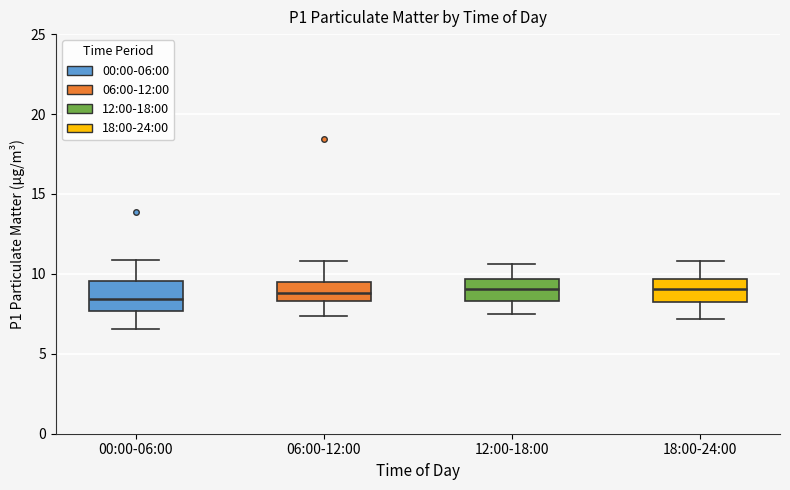

Reading left to right, read every box against the y-axis: the position of its median line, the range the box covers, and the ends of its whiskers. The values are not printed on the chart, so give them approximately, as read against the axis.

00:00-06:00: median 8.5, box 7.5 to 9.5, whiskers 6.5 to 11.0
06:00-12:00: median 9.0, box 8.5 to 9.5, whiskers 7.5 to 11.0
12:00-18:00: median 9.0, box 8.5 to 9.5, whiskers 7.5 to 10.5
18:00-24:00: median 9.0, box 8.0 to 9.5, whiskers 7.0 to 11.0